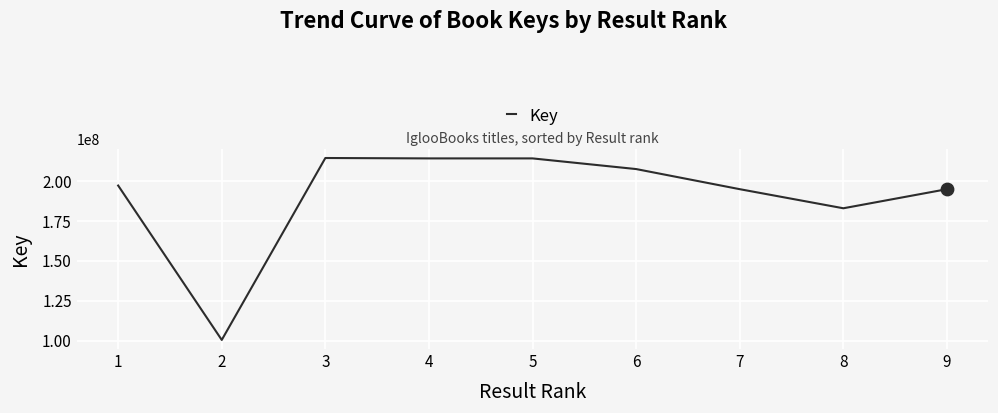

Approximately how many times larger is the value at 4 compared to 6?

1.0